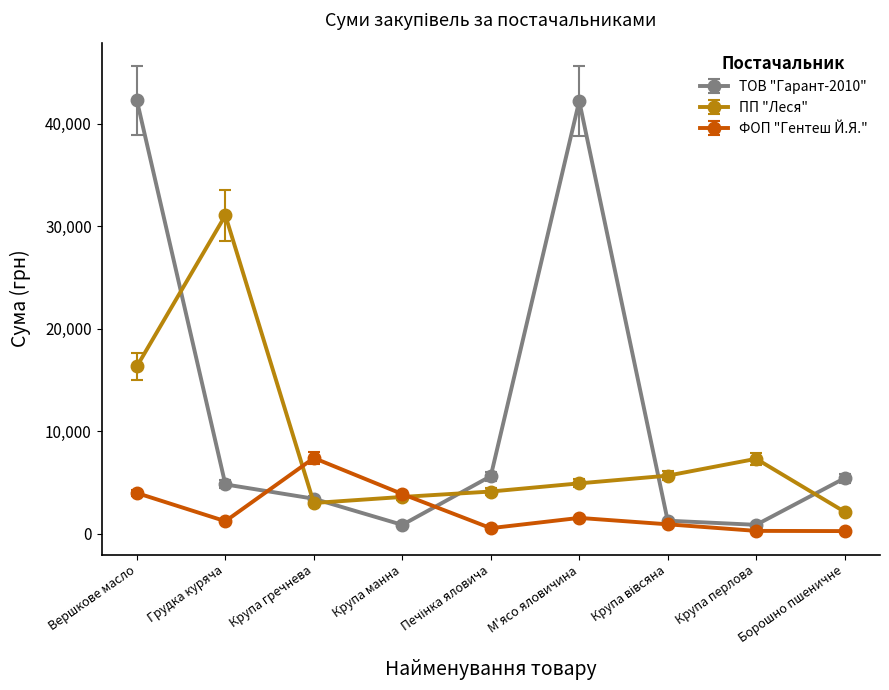

How many lines are shown in the chart?

3